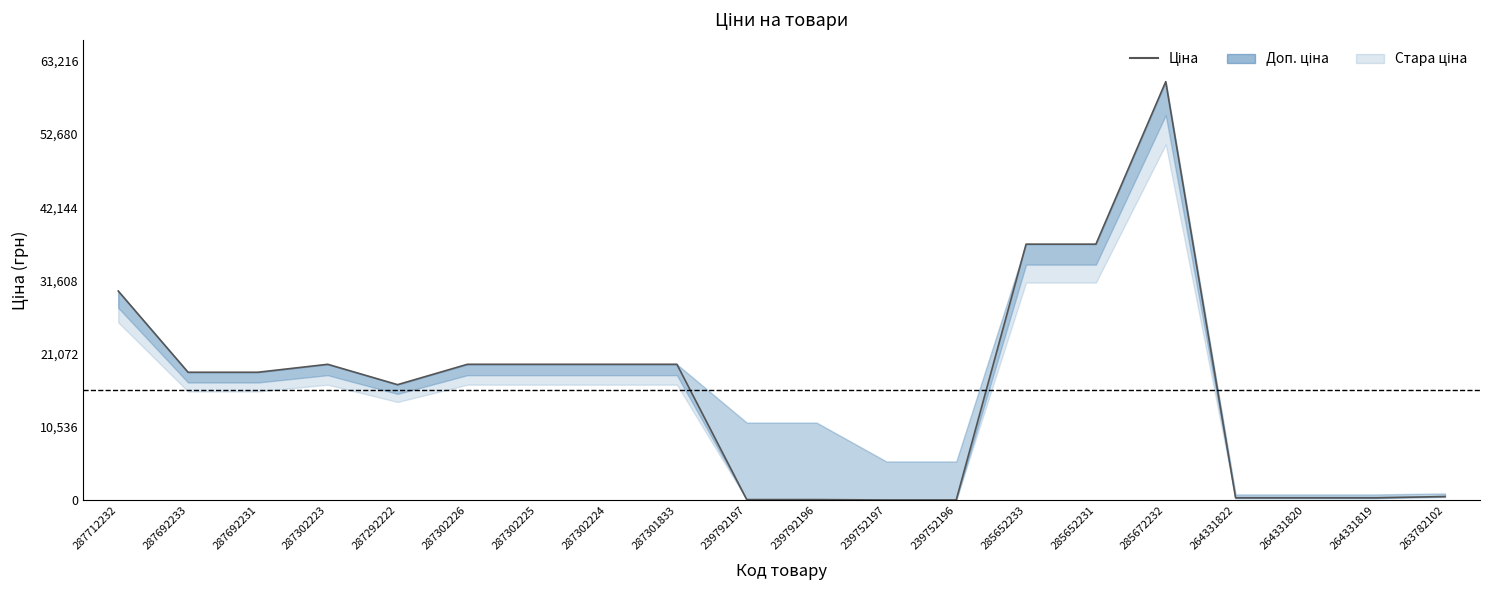

Where is the first local minimum?

287292222